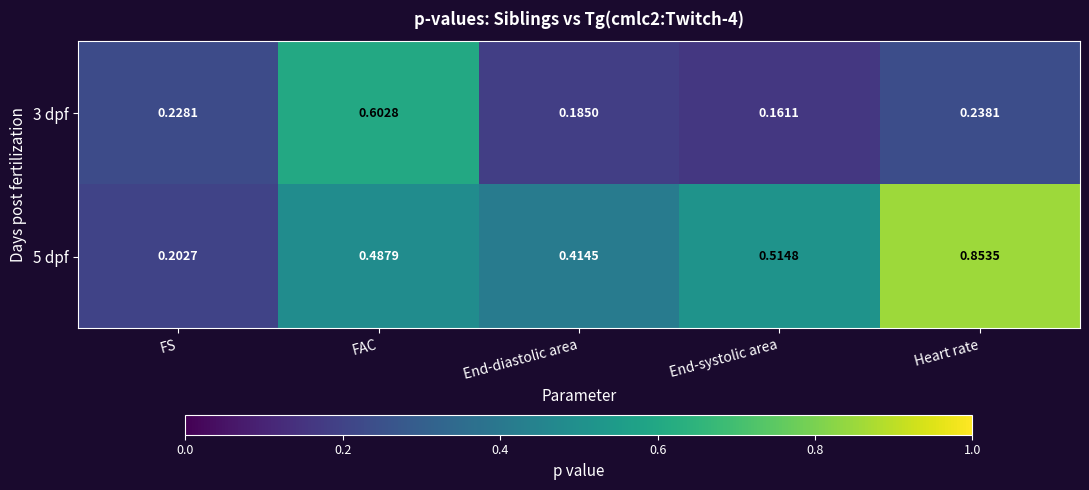

At how many categories does at least one series exceed 0?

5